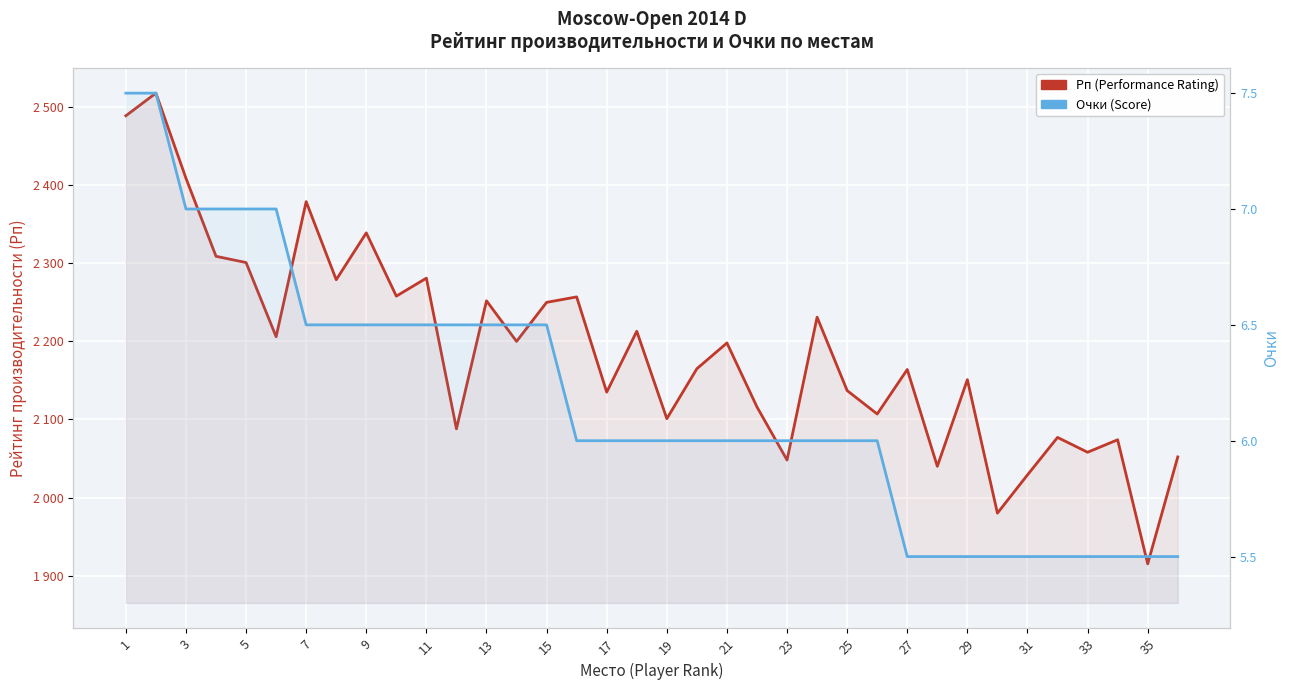

Reading left to right, list all the values displayed in this chart.

Рп (Performance Rating): 2489.0	2518.0	2409.0	2309.0	2301.0	2206.0	2379.0	2279.0	2339.0	2258.0	2281.0	2088.0	2252.0	2200.0	2250.0	2257.0	2135.0	2213.0	2101.0	2165.0	2198.0	2116.0	2048.0	2231.0	2137.0	2107.0	2164.0	2040.0	2151.0	1980.0	2029.0	2077.0	2058.0	2074.0	1915.0	2052.0
Очки (Score): 7.5	7.5	7.0	7.0	7.0	7.0	6.5	6.5	6.5	6.5	6.5	6.5	6.5	6.5	6.5	6.0	6.0	6.0	6.0	6.0	6.0	6.0	6.0	6.0	6.0	6.0	5.5	5.5	5.5	5.5	5.5	5.5	5.5	5.5	5.5	5.5